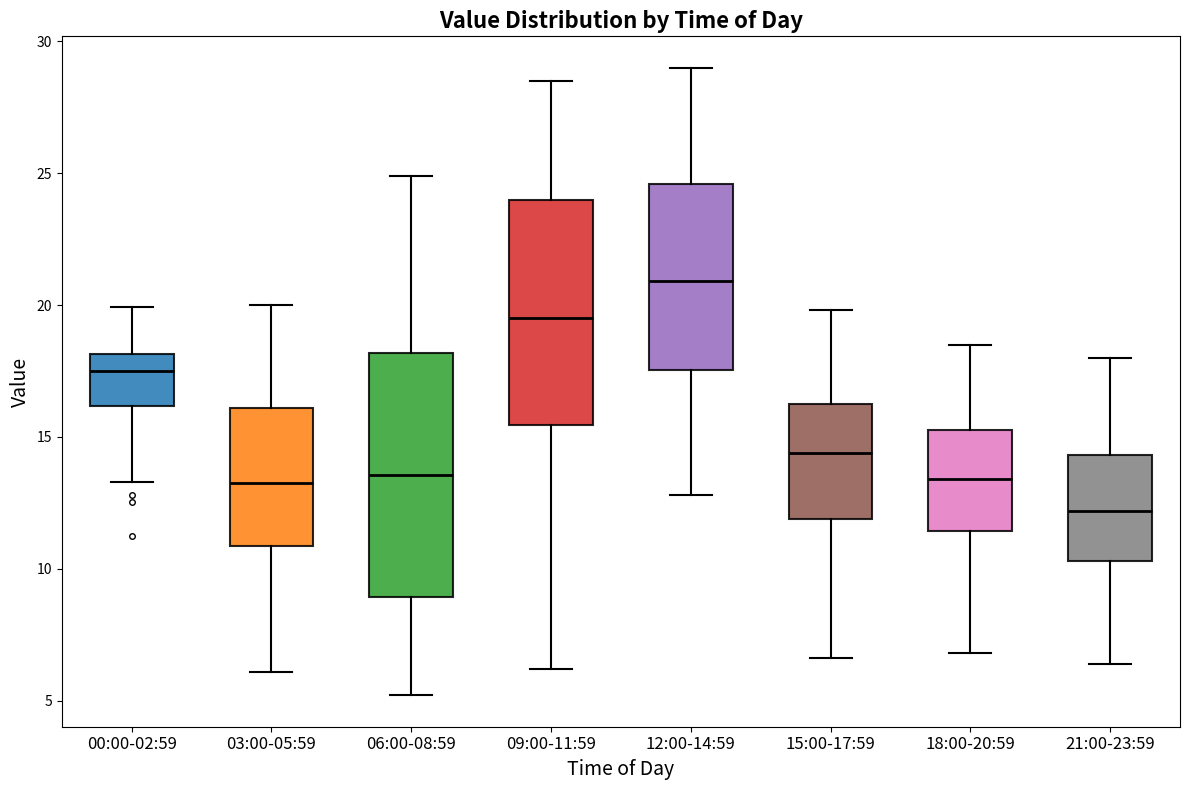

Reading left to right, read every box against the y-axis: the position of its median line, the range the box covers, and the ends of its whiskers. The values are not printed on the chart, so give them approximately, as read against the axis.

00:00-02:59: median 17.5, box 16.0 to 18.0, whiskers 13.5 to 20.0
03:00-05:59: median 13.5, box 11.0 to 16.0, whiskers 6.0 to 20.0
06:00-08:59: median 13.5, box 9.0 to 18.0, whiskers 5.0 to 25.0
09:00-11:59: median 19.5, box 15.5 to 24.0, whiskers 6.0 to 28.5
12:00-14:59: median 21.0, box 17.5 to 24.5, whiskers 13.0 to 29.0
15:00-17:59: median 14.5, box 12.0 to 16.5, whiskers 6.5 to 20.0
18:00-20:59: median 13.5, box 11.5 to 15.5, whiskers 7.0 to 18.5
21:00-23:59: median 12.0, box 10.5 to 14.5, whiskers 6.5 to 18.0